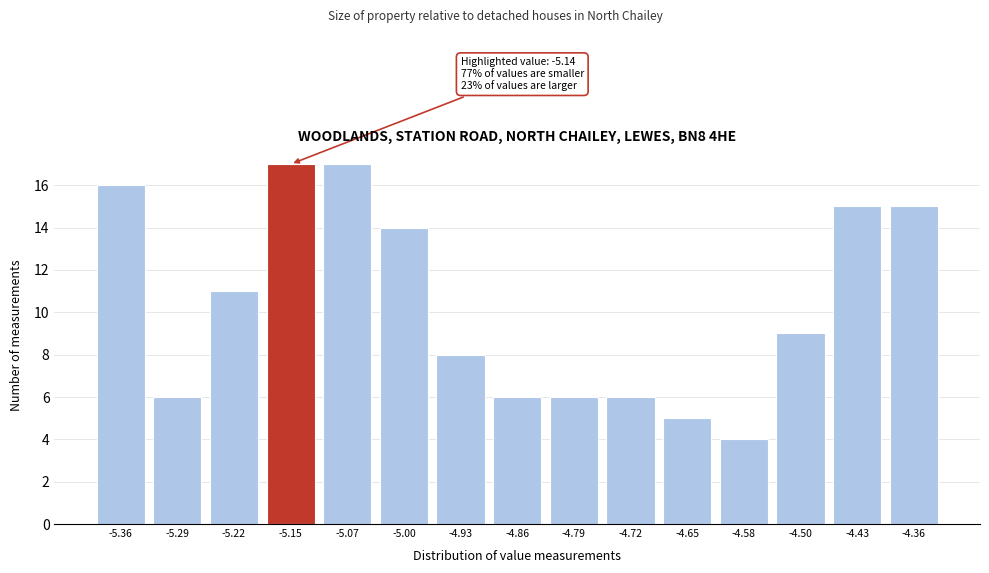

Reading left to right, what are all the values shown in this chart?

16	6	11	17	17	14	8	6	6	6	5	4	9	15	15